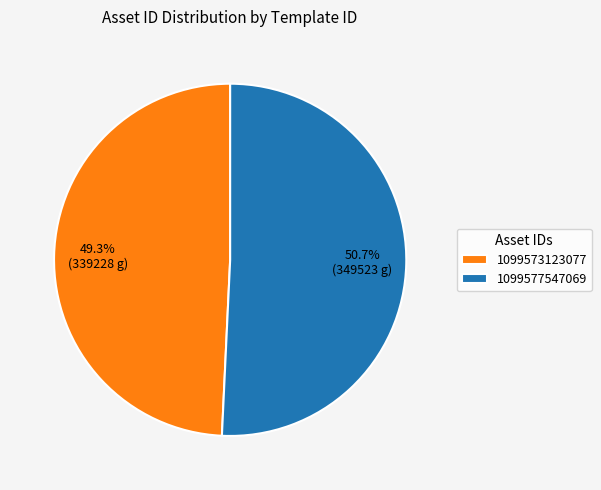

What is the total percentage of 1099577547069 and 1099573123077?

100.0%